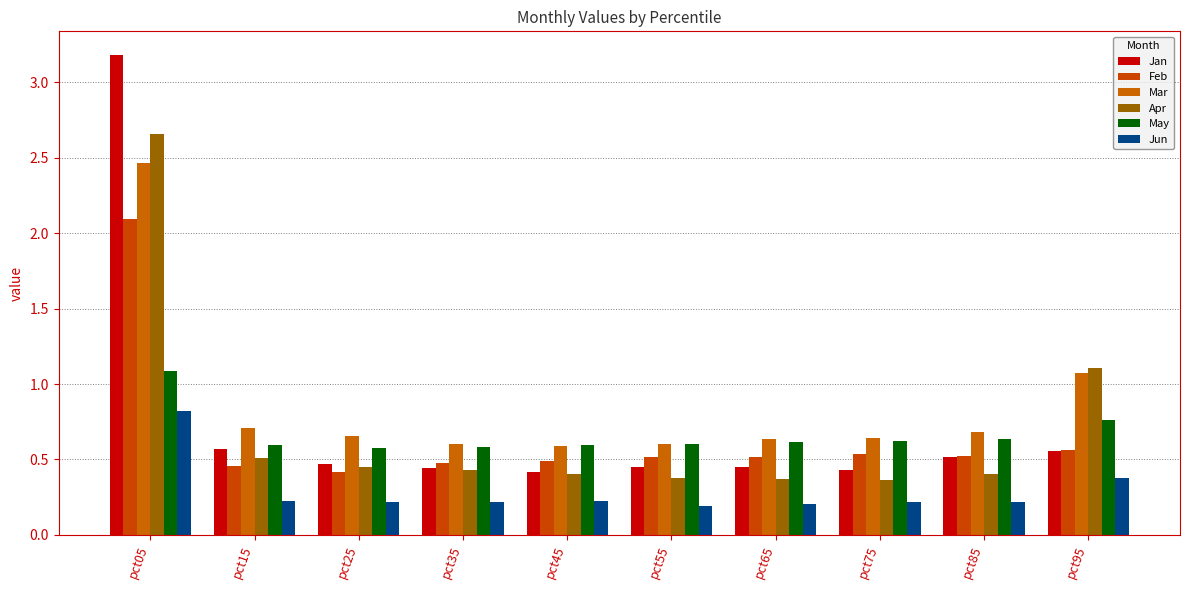

What is the total value across all series at pct55?

2.7